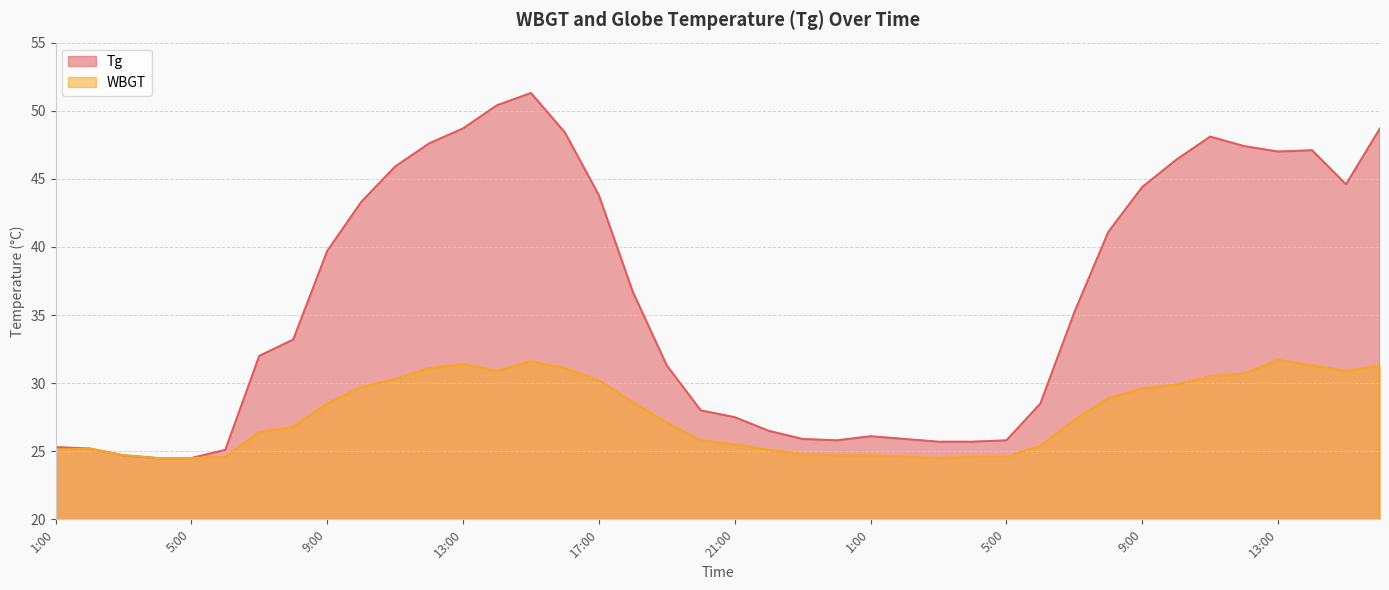

What is the total value across all series at 14:00?

81.3